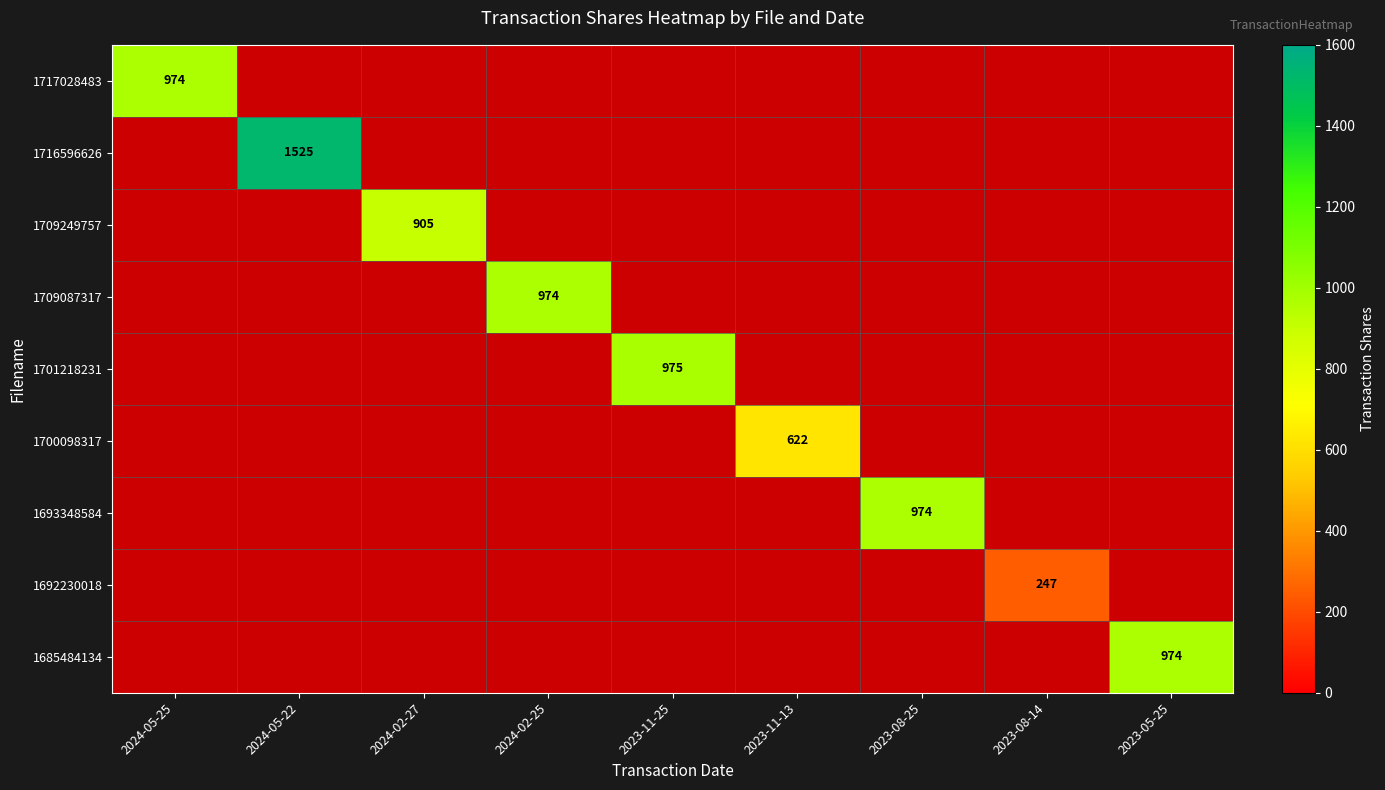

The value of 1701218231 at 2023-11-25 is 616. True or false?

False